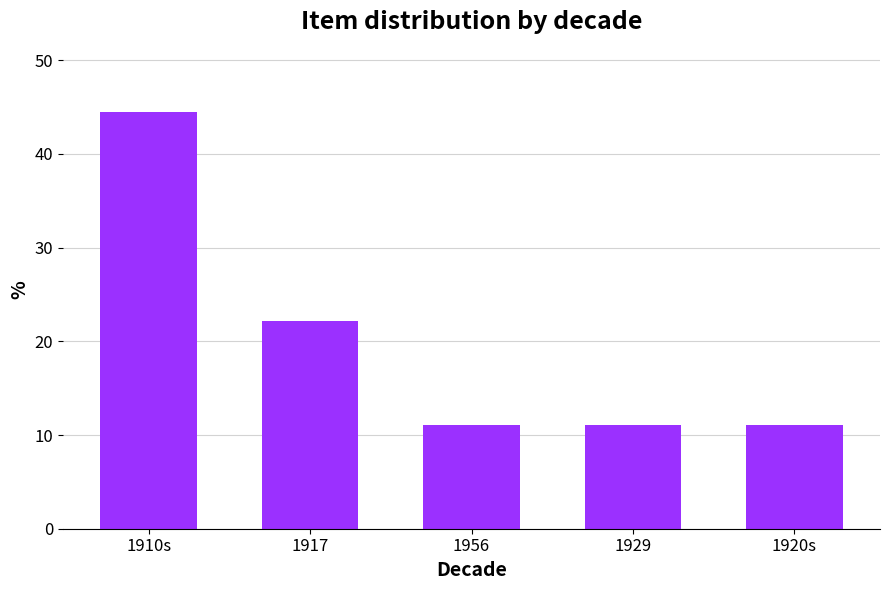

What is the label of the 4th bar from the right?

1917